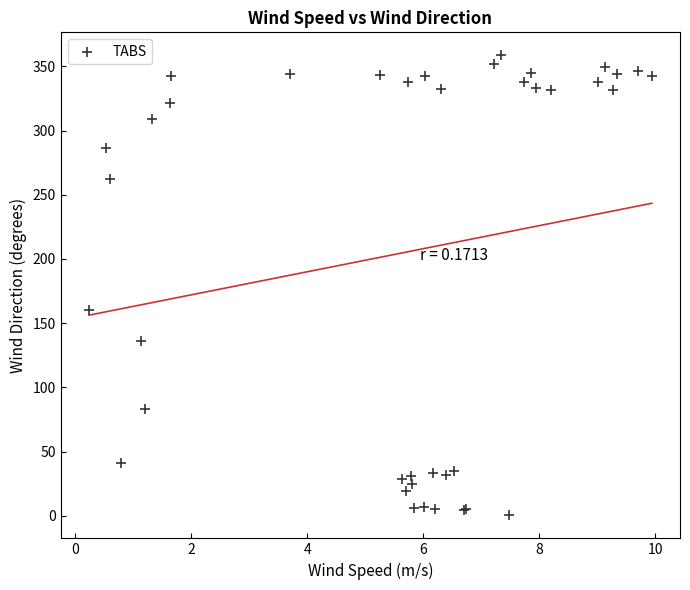

What Y value in the scatter plot is closest to 179?

160.0